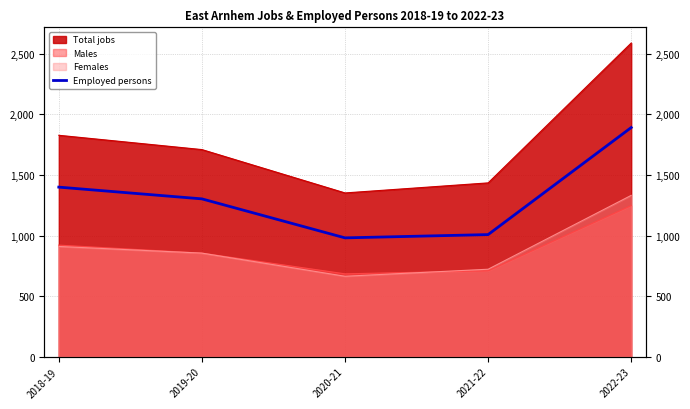

What is the label of the 3rd point from the left?

2020-21